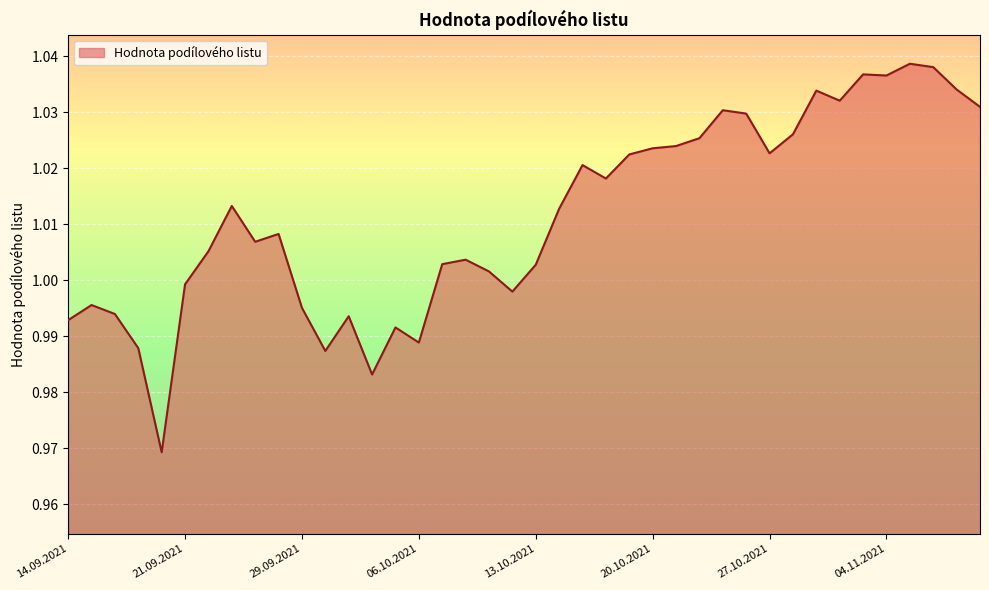

Does the chart have visible grid lines?

Yes